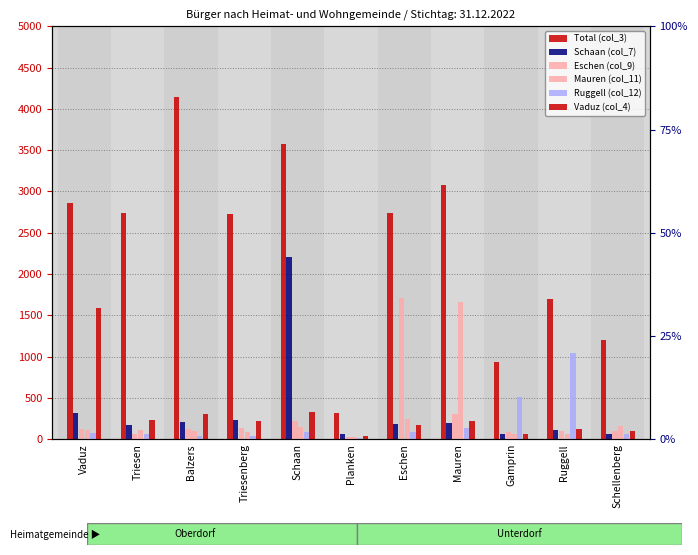

Which has a higher value, Vaduz or Gamprin?

Vaduz